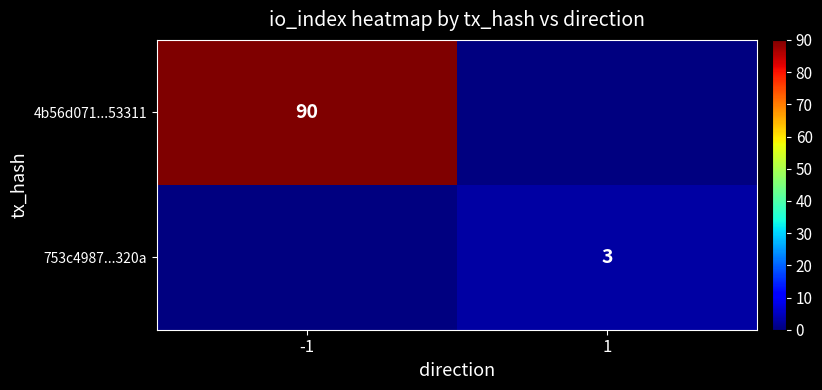

The 753c4987...320a series shows 4 at 1. True or false?

False